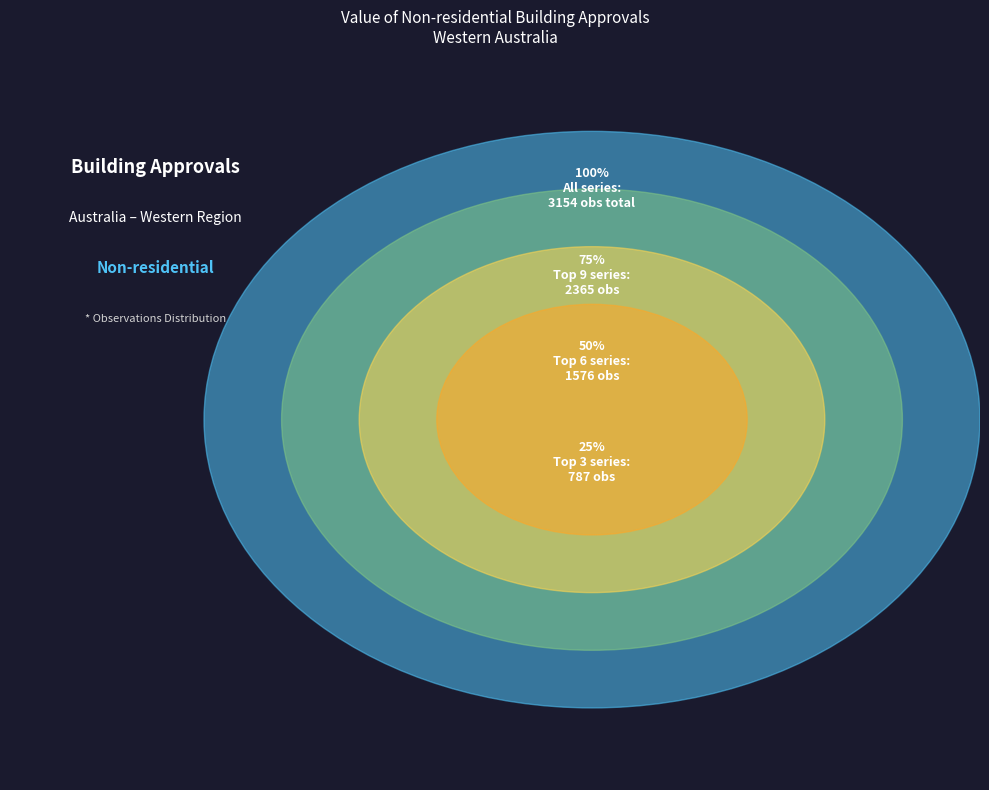

To the nearest percent, what portion does A119240164V represent?

8%